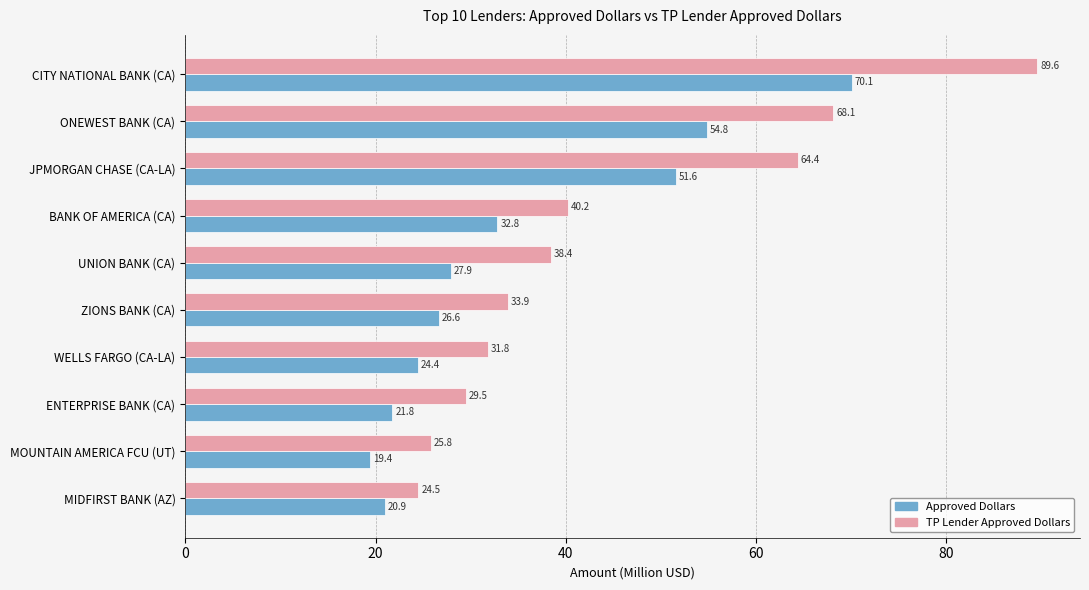

List the series in order of their overall mean, lowest first.

Approved Dollars, TP Lender Approved Dollars